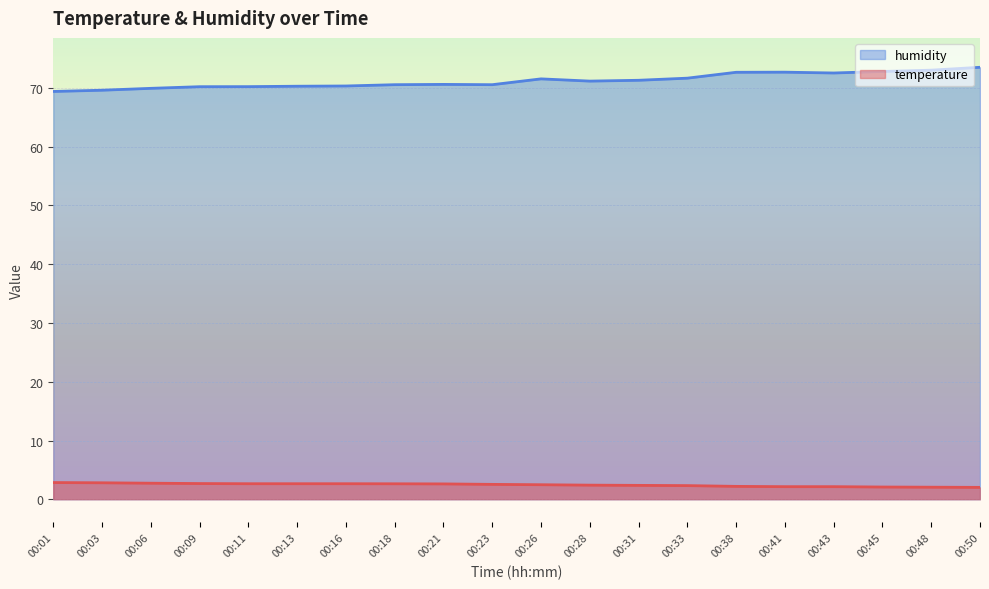

Count the number of data series in this chart.

2